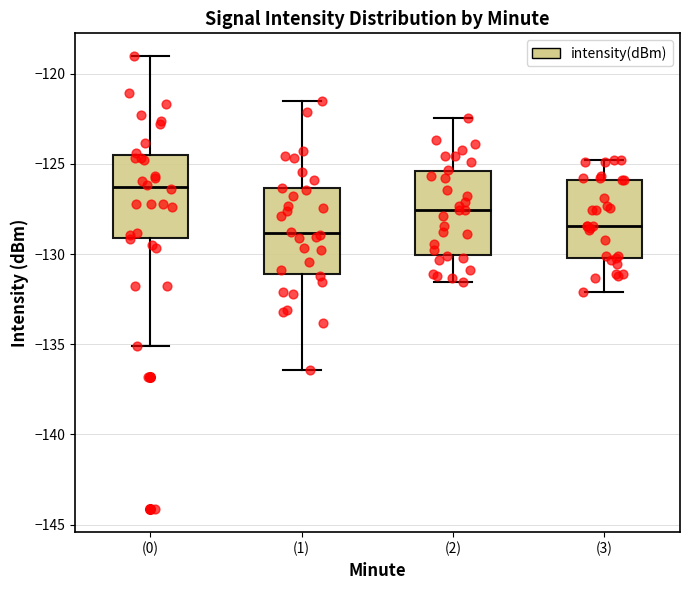

Reading left to right, transcribe this box plot: for each box, give where its median line is, the range the box spans, and where its two whiskers end, as read against the y-axis. The values are not printed on the chart, so give them approximately, as read against the axis.

(0): median -126.5, box -129.0 to -124.5, whiskers -135.0 to -119.0
(1): median -129.0, box -131.0 to -126.5, whiskers -136.5 to -121.5
(2): median -127.5, box -130.0 to -125.5, whiskers -131.5 to -122.5
(3): median -128.5, box -130.0 to -126.0, whiskers -132.0 to -125.0